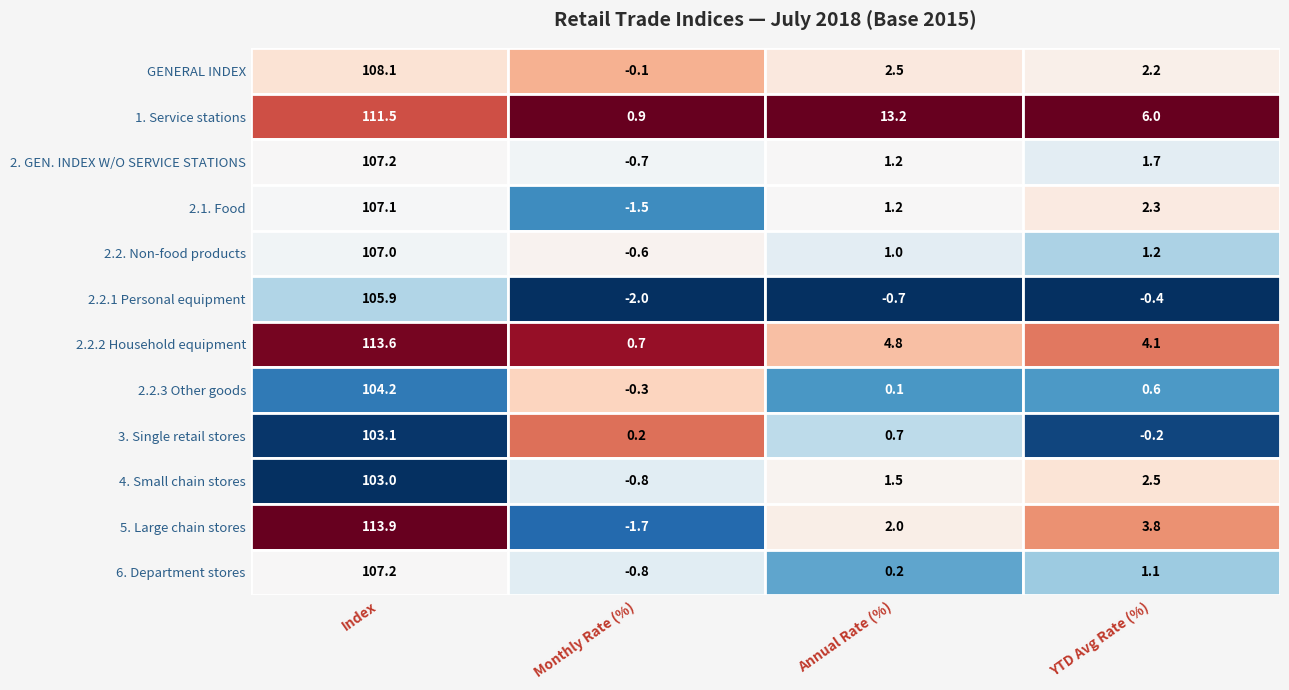

List the labels in order of GENERAL INDEX value, largest first.

0, 2, 3, 1